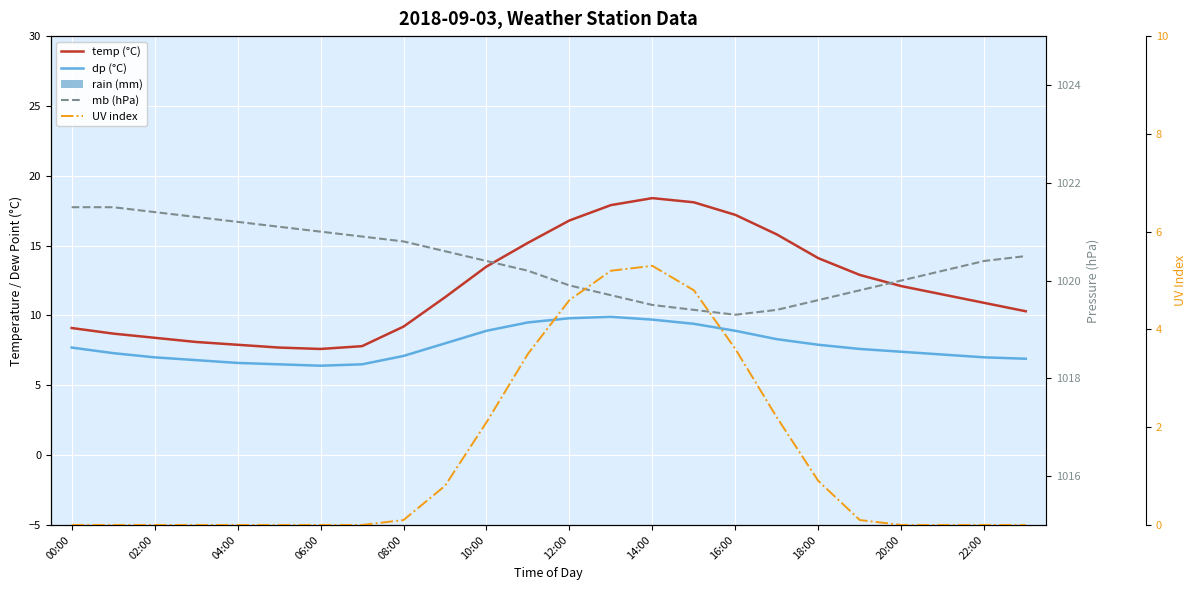

Between 20:00 and 16:00, which is larger?

16:00